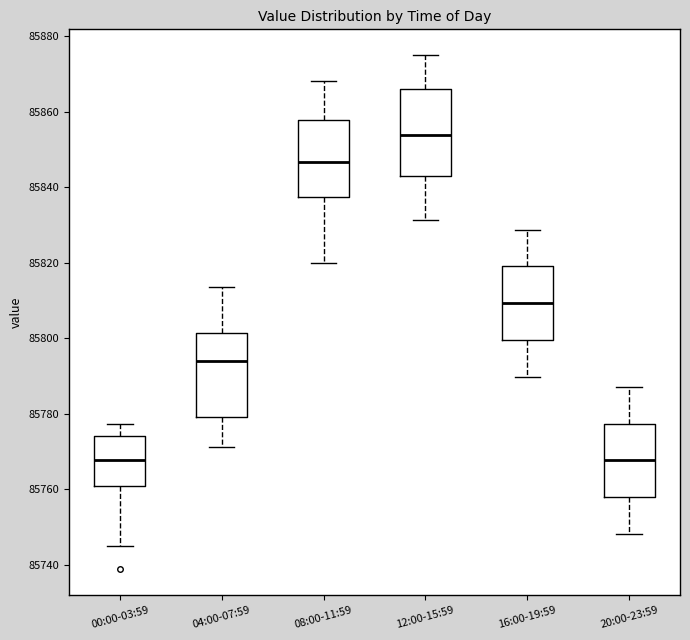

Reading left to right, transcribe this box plot: for each box, give where its median line is, the range the box spans, and where its two whiskers end, as read against the y-axis. The values are not printed on the chart, so give them approximately, as read against the axis.

00:00-03:59: median 85768, box 85762 to 85774, whiskers 85746 to 85778
04:00-07:59: median 85794, box 85780 to 85802, whiskers 85772 to 85814
08:00-11:59: median 85846, box 85838 to 85858, whiskers 85820 to 85868
12:00-15:59: median 85854, box 85842 to 85866, whiskers 85832 to 85876
16:00-19:59: median 85810, box 85800 to 85820, whiskers 85790 to 85828
20:00-23:59: median 85768, box 85758 to 85778, whiskers 85748 to 85788